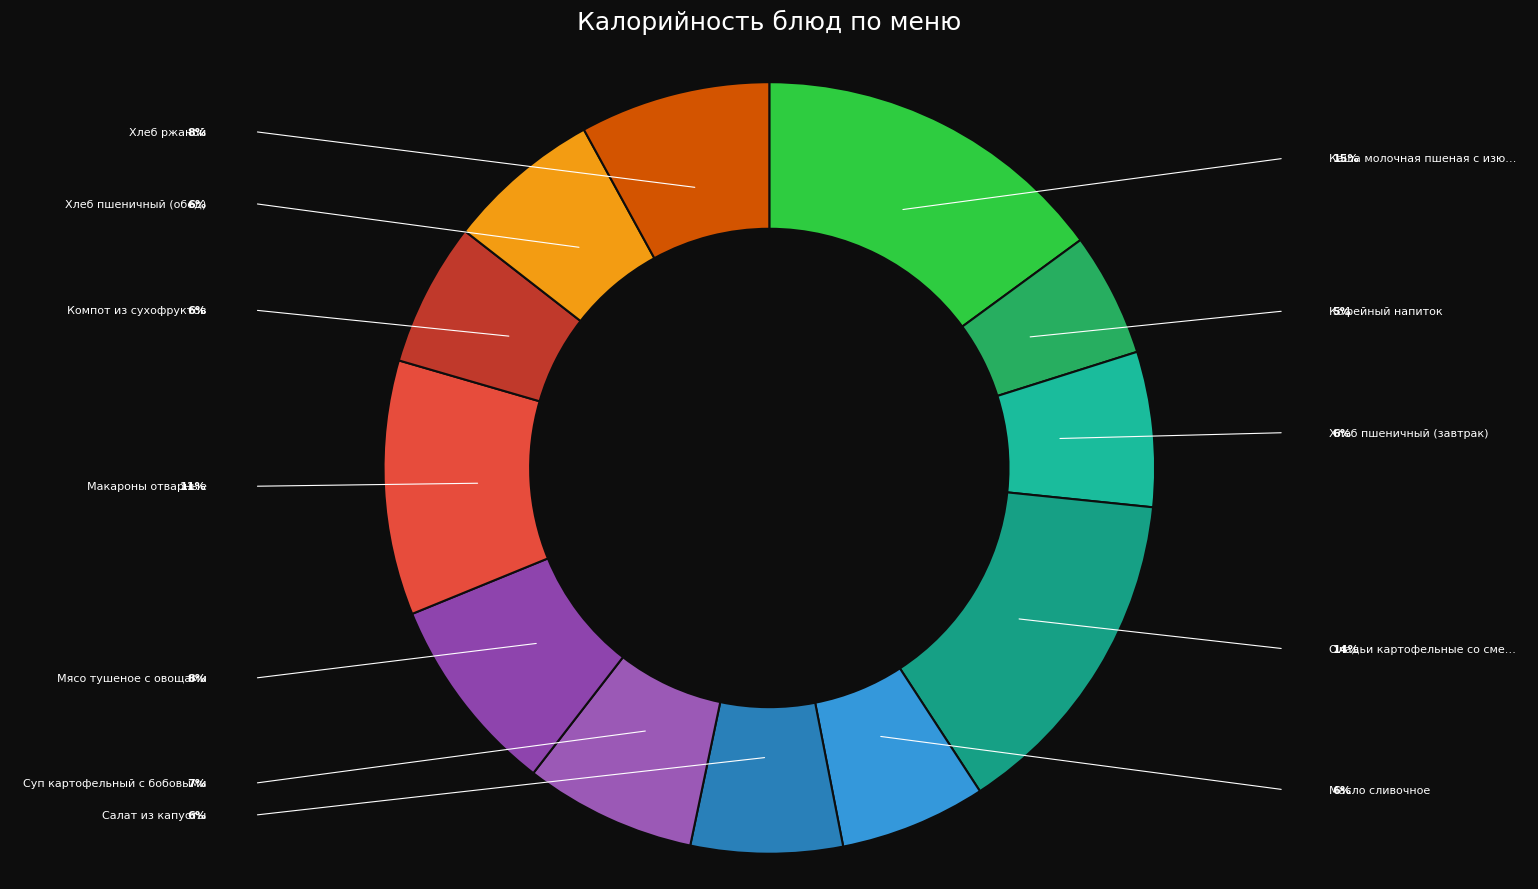

Which slice is the largest?

Каша молочная пшеная с изюмом